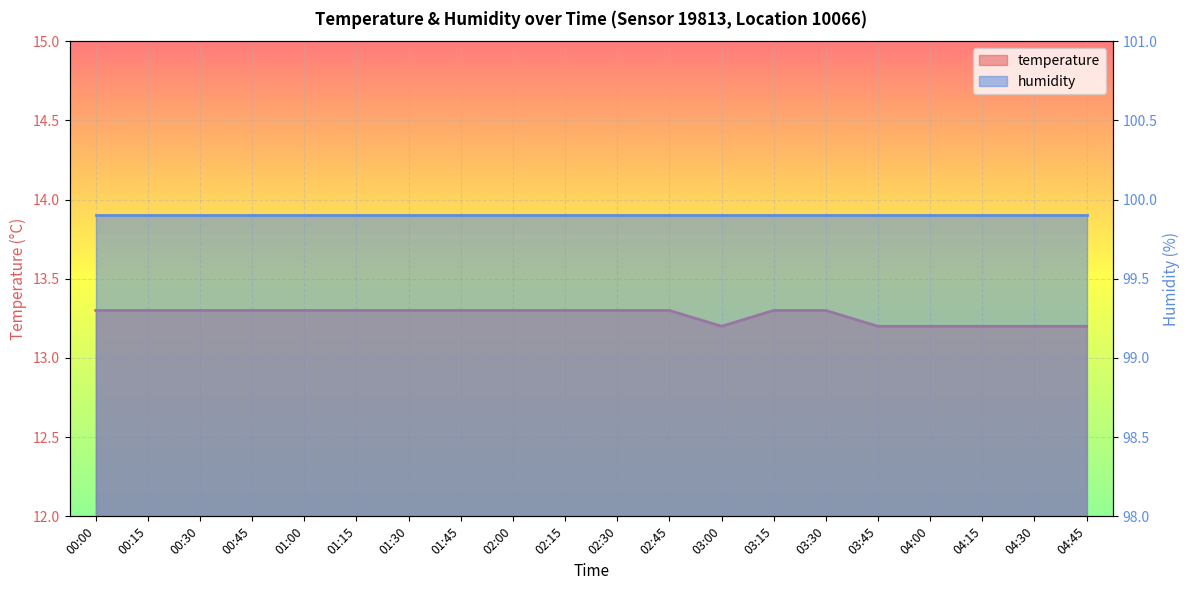

What is the minimum value shown in the chart?

13.2